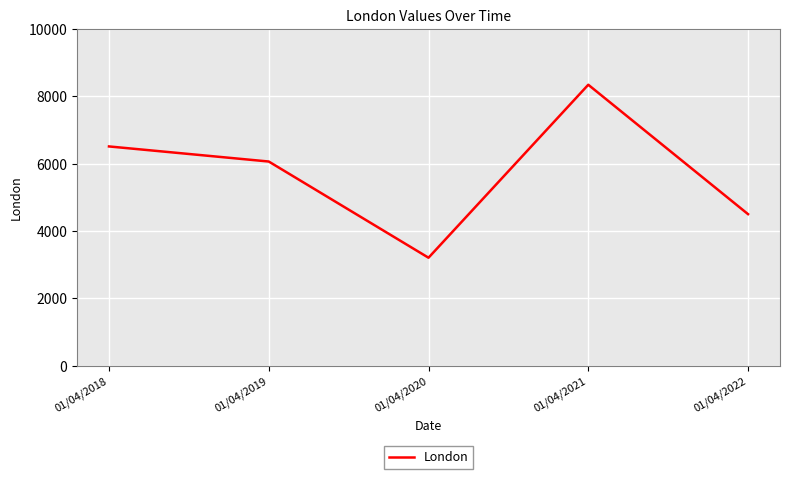

What is the sum of the values at 01/04/2022 and 01/04/2018?

11011